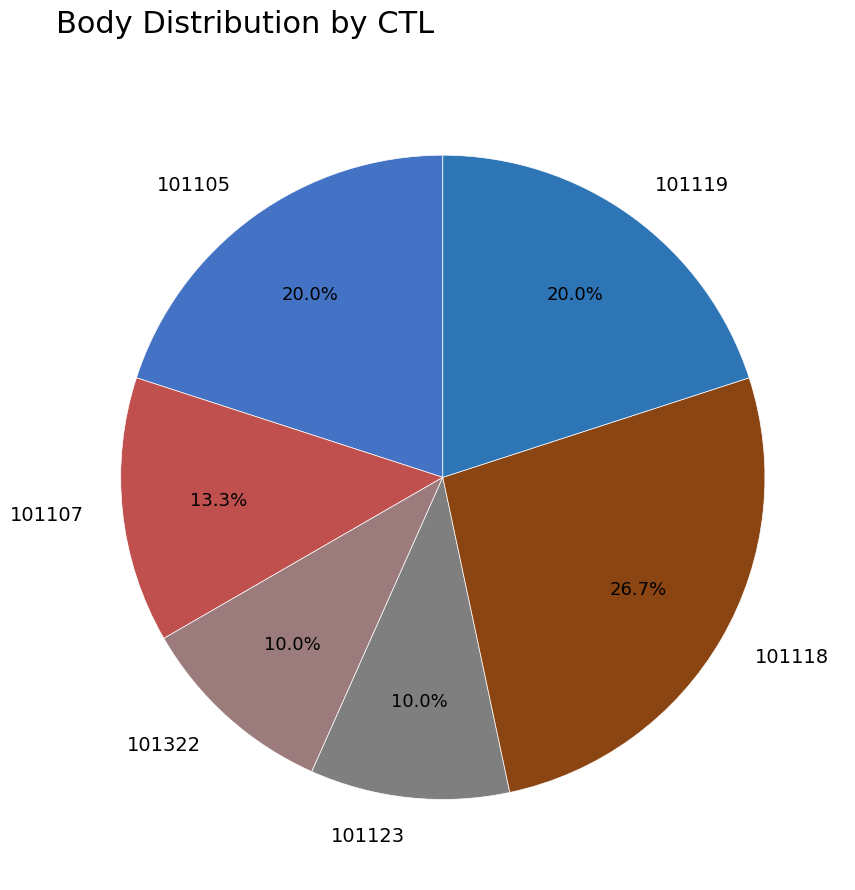

Between 101107 and 101118, which is larger?

101118